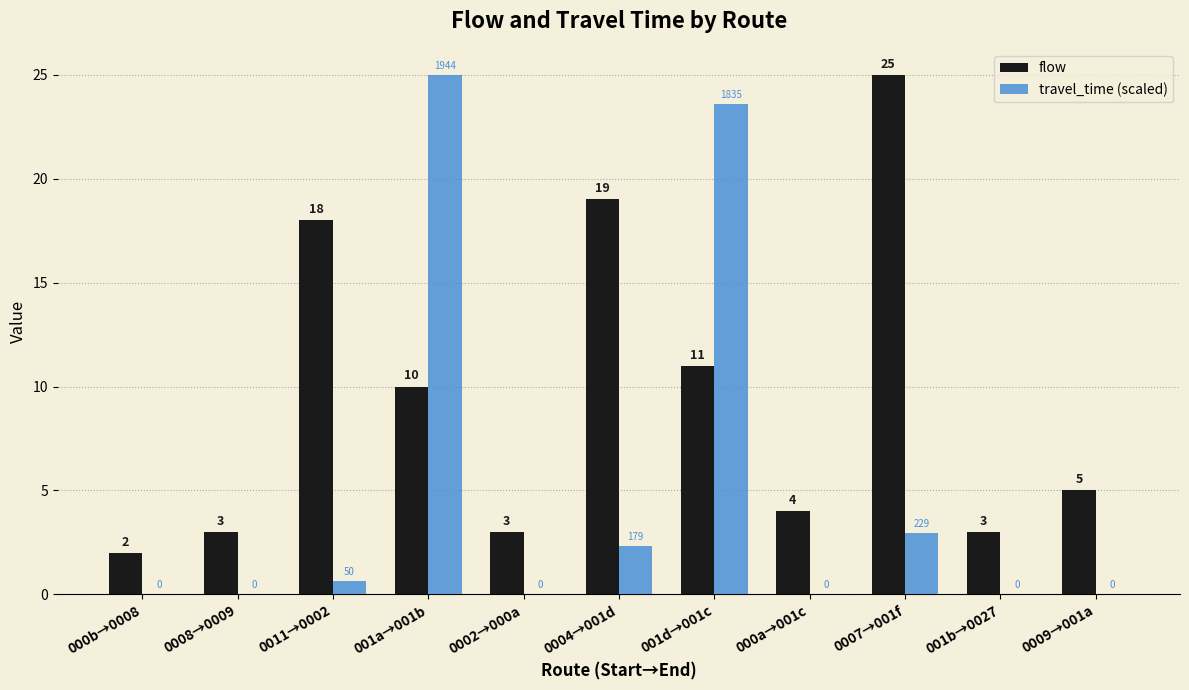

The flow series shows 10.0 at 001a→001b. True or false?

True